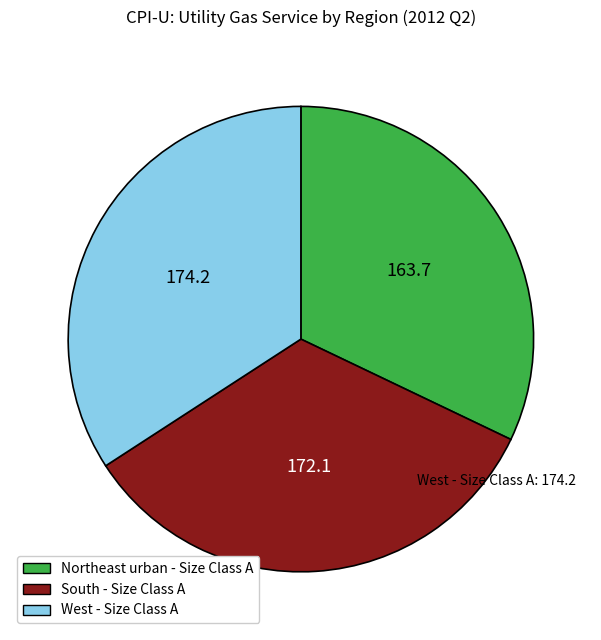

Does any single category account for the majority?

No